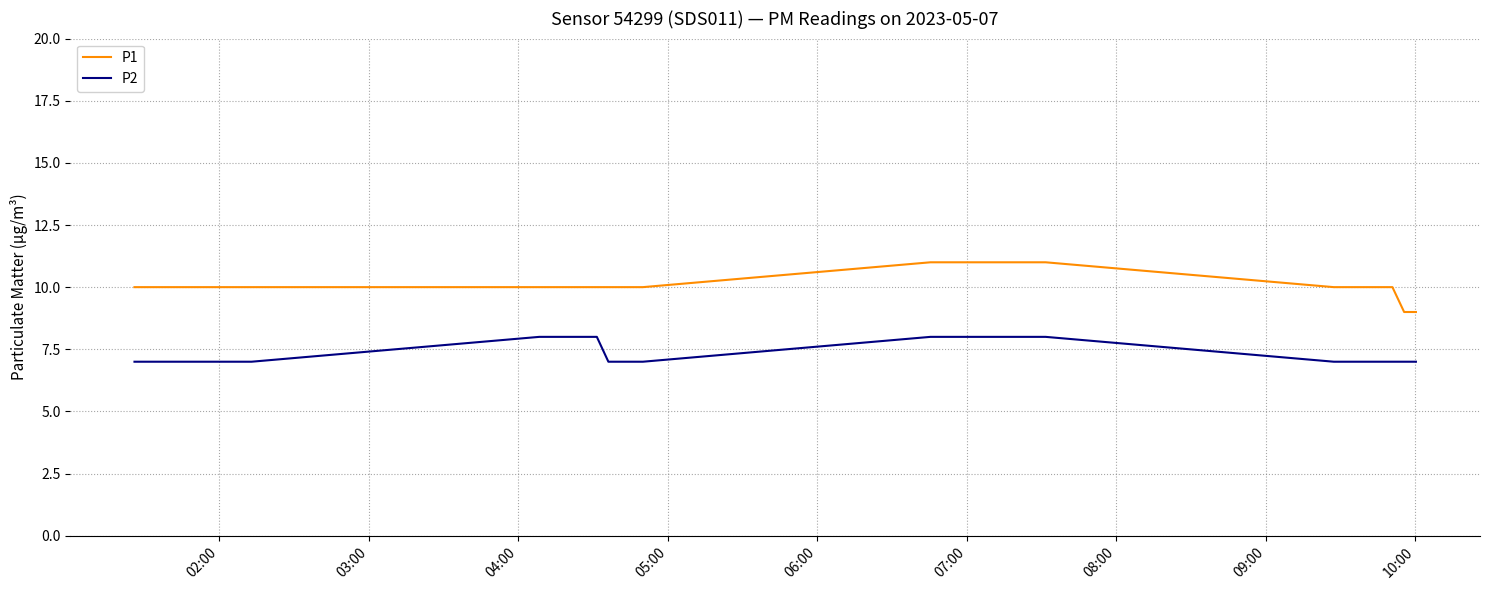

List the series in order of their peak value, lowest first.

P2, P1